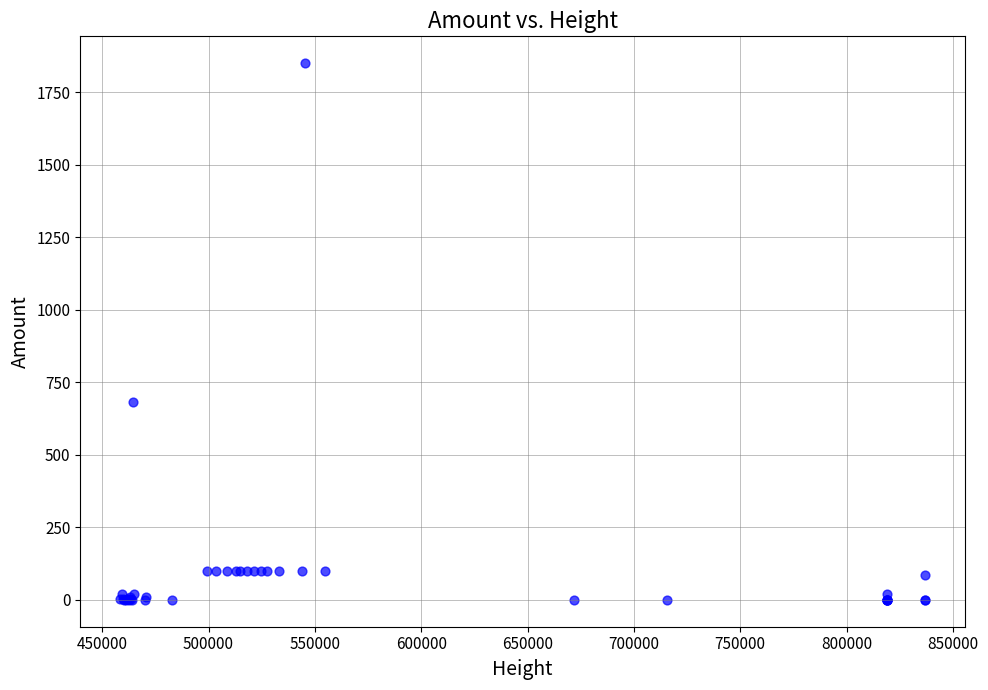

What Y value in the scatter plot is closest to 925?

683.2